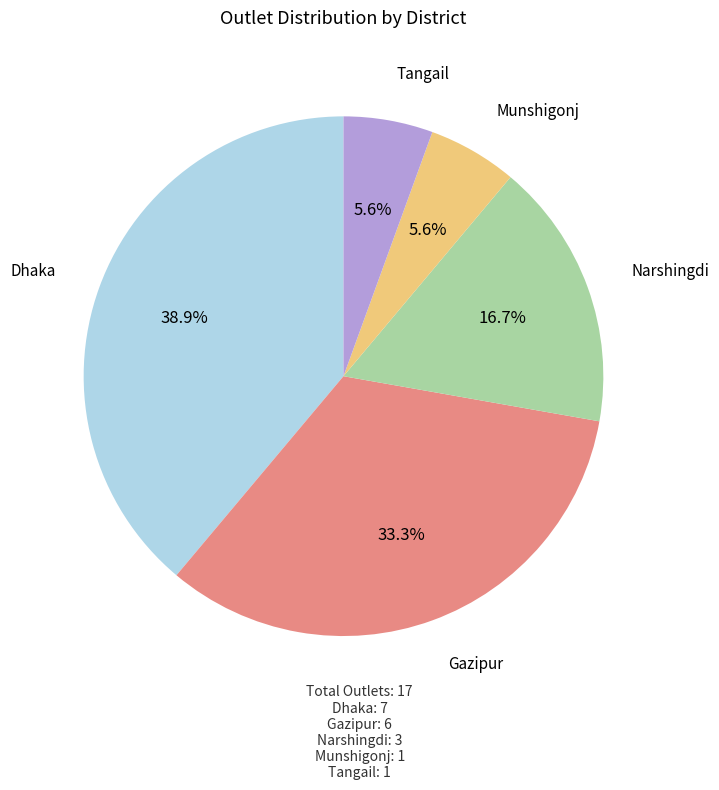

The Gazipur slice represents 33% of the pie. True or false?

True